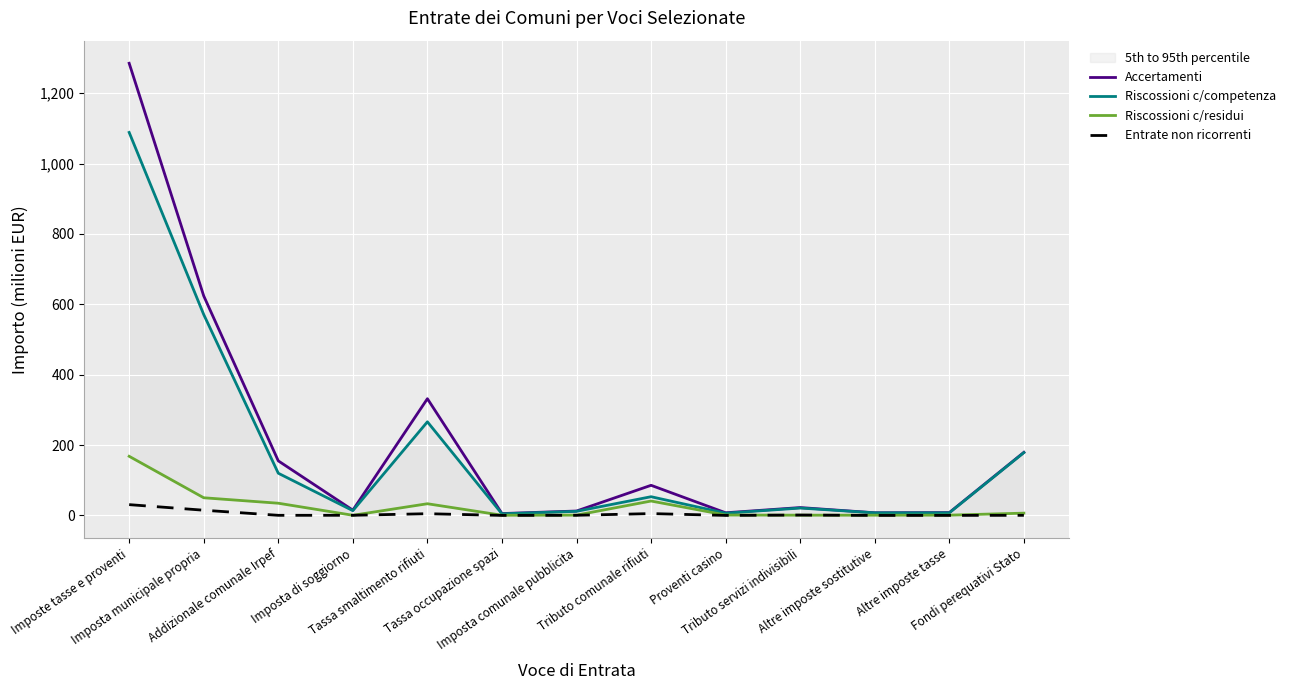

Reading left to right, list all the values displayed in this chart.

Accertamenti: Imposte tasse e proventi=1285.2	Imposta municipale propria=623.9	Addizionale comunale Irpef=155.1	Imposta di soggiorno=14.9	Tassa smaltimento rifiuti=331.7	Tassa occupazione spazi=5.3	Imposta comunale pubblicita=12.5	Tributo comunale rifiuti=85.6	Proventi casino=7.5	Tributo servizi indivisibili=22.3	Altre imposte sostitutive=7.5	Altre imposte tasse=8.1	Fondi perequativi Stato=179.3
Riscossioni c/competenza: Imposte tasse e proventi=1088.6	Imposta municipale propria=571.0	Addizionale comunale Irpef=119.9	Imposta di soggiorno=13.6	Tassa smaltimento rifiuti=266.0	Tassa occupazione spazi=4.6	Imposta comunale pubblicita=11.6	Tributo comunale rifiuti=53.2	Proventi casino=6.3	Tributo servizi indivisibili=21.0	Altre imposte sostitutive=7.4	Altre imposte tasse=7.3	Fondi perequativi Stato=178.5
Riscossioni c/residui: Imposte tasse e proventi=168.1	Imposta municipale propria=50.2	Addizionale comunale Irpef=34.7	Imposta di soggiorno=0.4	Tassa smaltimento rifiuti=33.2	Tassa occupazione spazi=0.5	Imposta comunale pubblicita=0.9	Tributo comunale rifiuti=40.9	Proventi casino=1.1	Tributo servizi indivisibili=0.7	Altre imposte sostitutive=0.7	Altre imposte tasse=0.8	Fondi perequativi Stato=6.5
Entrate non ricorrenti: Imposte tasse e proventi=30.6	Imposta municipale propria=14.8	Addizionale comunale Irpef=0.3	Imposta di soggiorno=0.4	Tassa smaltimento rifiuti=4.9	Tassa occupazione spazi=0.0	Imposta comunale pubblicita=0.4	Tributo comunale rifiuti=5.2	Proventi casino=0.0	Tributo servizi indivisibili=1.0	Altre imposte sostitutive=0.0	Altre imposte tasse=0.1	Fondi perequativi Stato=0.2